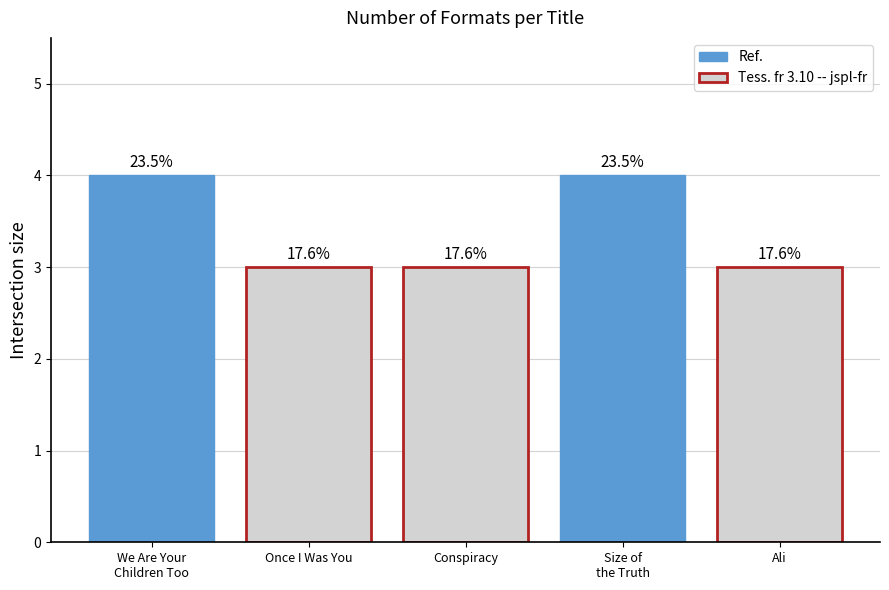

What is the difference between the second highest and second lowest values?

1